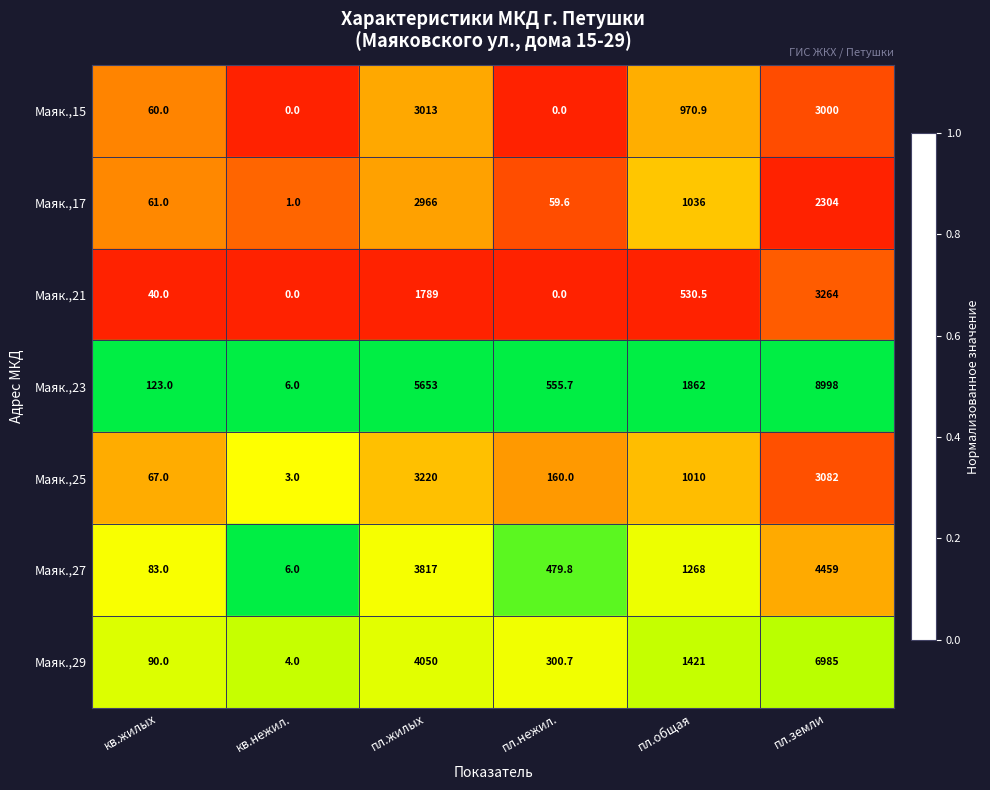

Between кв.жилых and пл.жилых, which series saw the biggest shift?

Маяк.,23